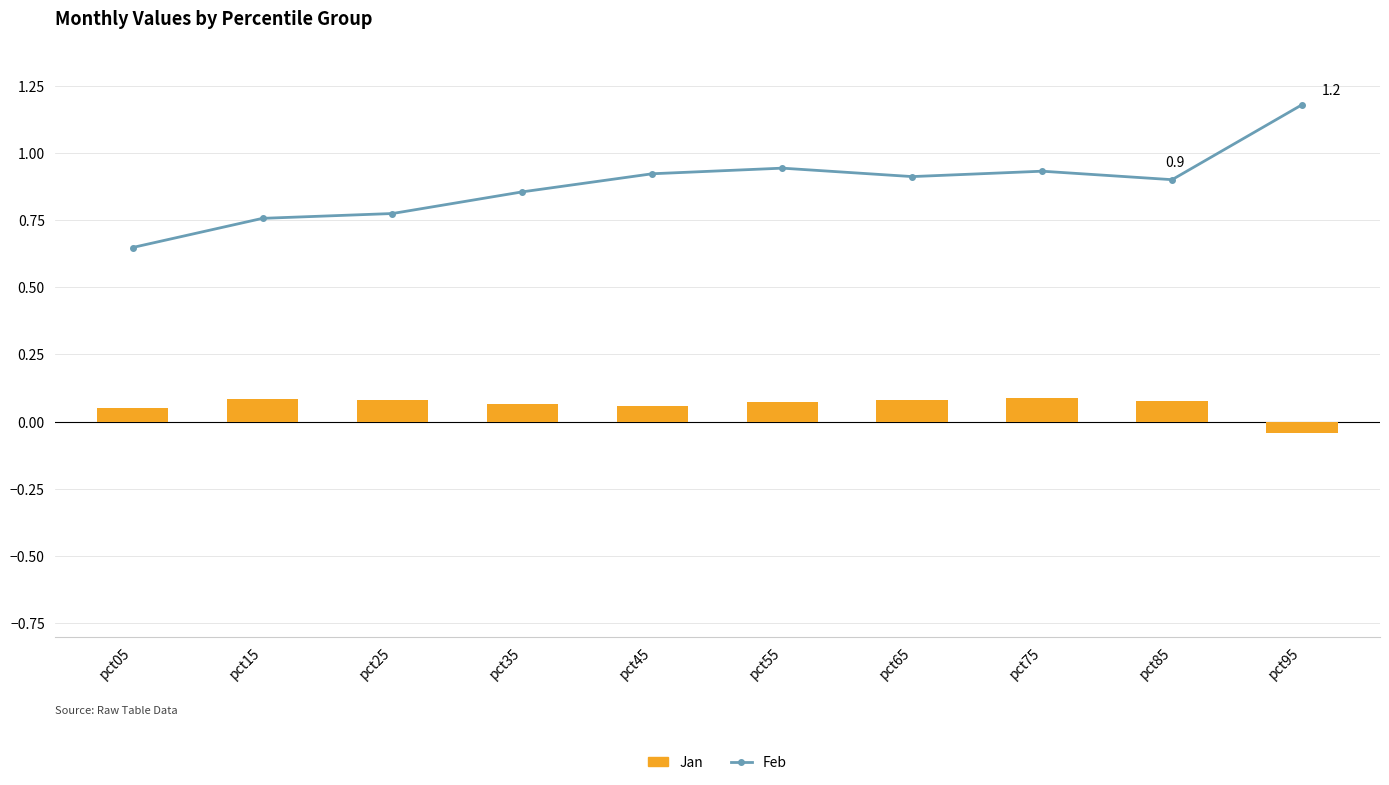

Reading left to right, extract all data points from this chart.

Feb: 0.6	0.8	0.8	0.9	0.9	0.9	0.9	0.9	0.9	1.2
Jan: 0.1	0.1	0.1	0.1	0.1	0.1	0.1	0.1	0.1	-0.0